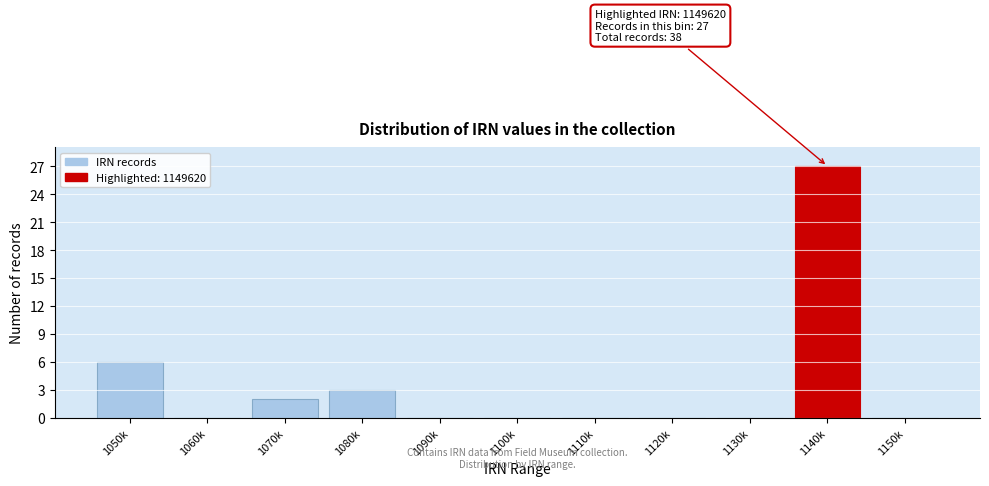

Reading left to right, list all the values displayed in this chart.

1050k=6	1060k=0	1070k=2	1080k=3	1090k=0	1100k=0	1110k=0	1120k=0	1130k=0	1140k=27	1150k=0